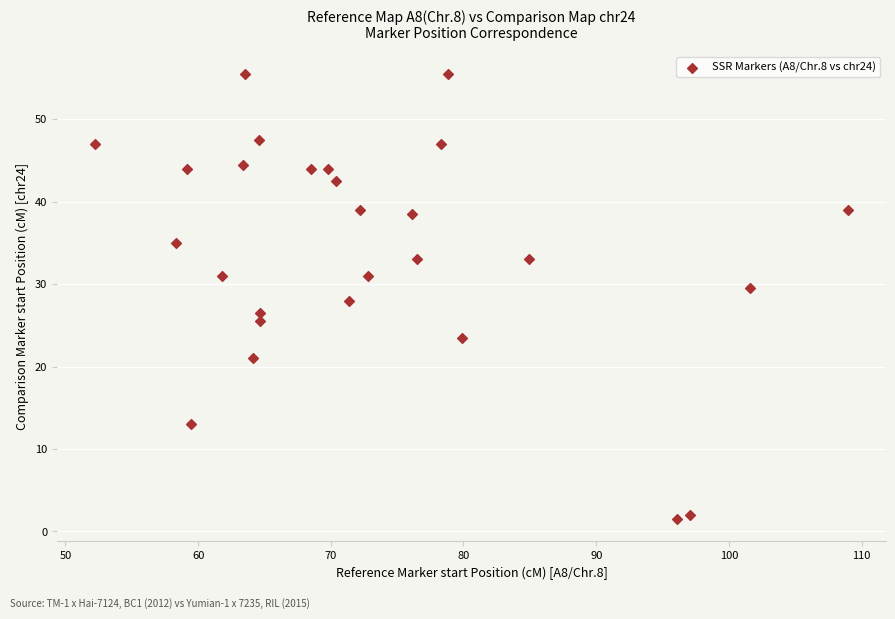

What is the range of X values (max minus min)?

56.8